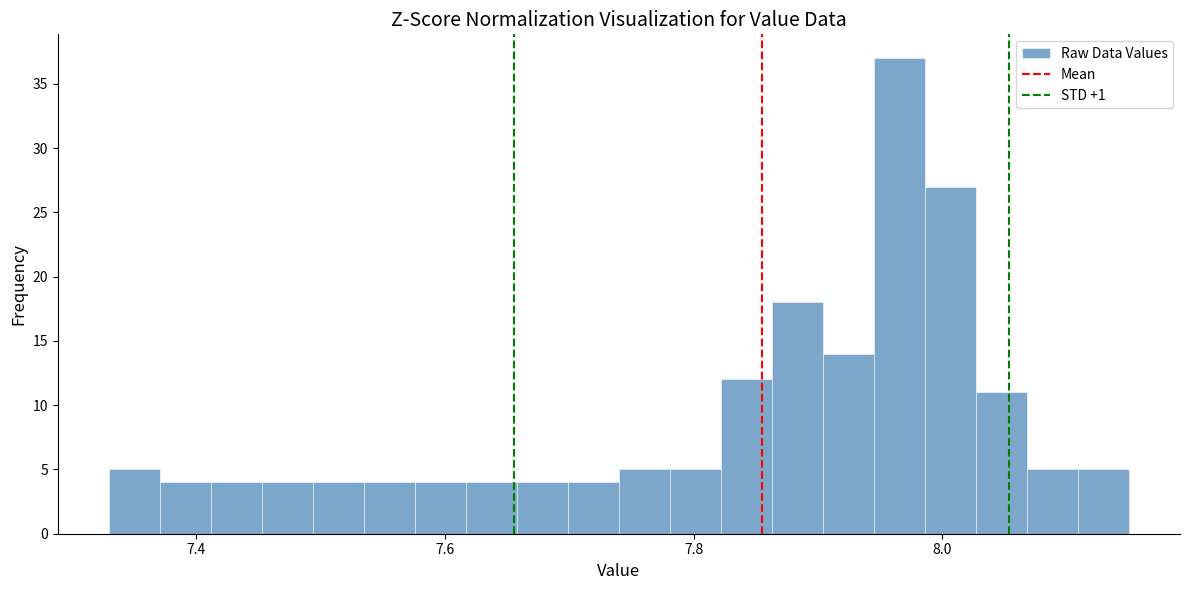

Read against the x-axis, roughly where is the centre of the tallest bar?

7.96